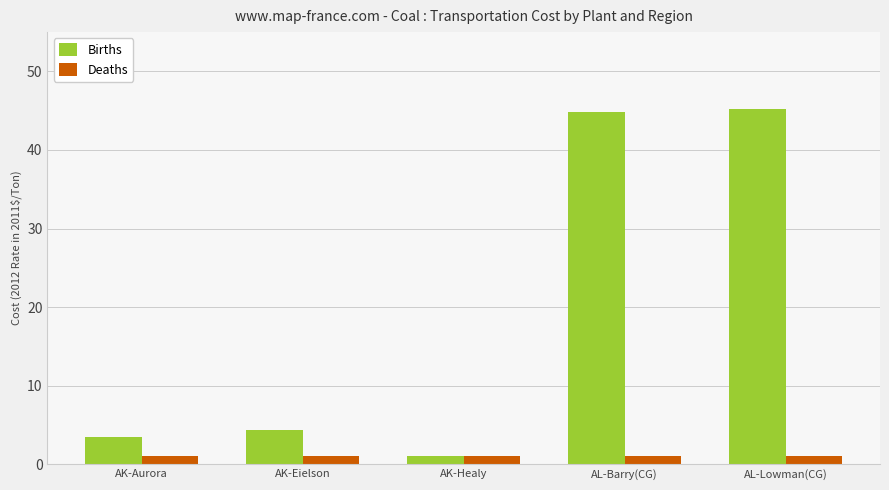

What are all the series names shown in the legend?

Births, Deaths